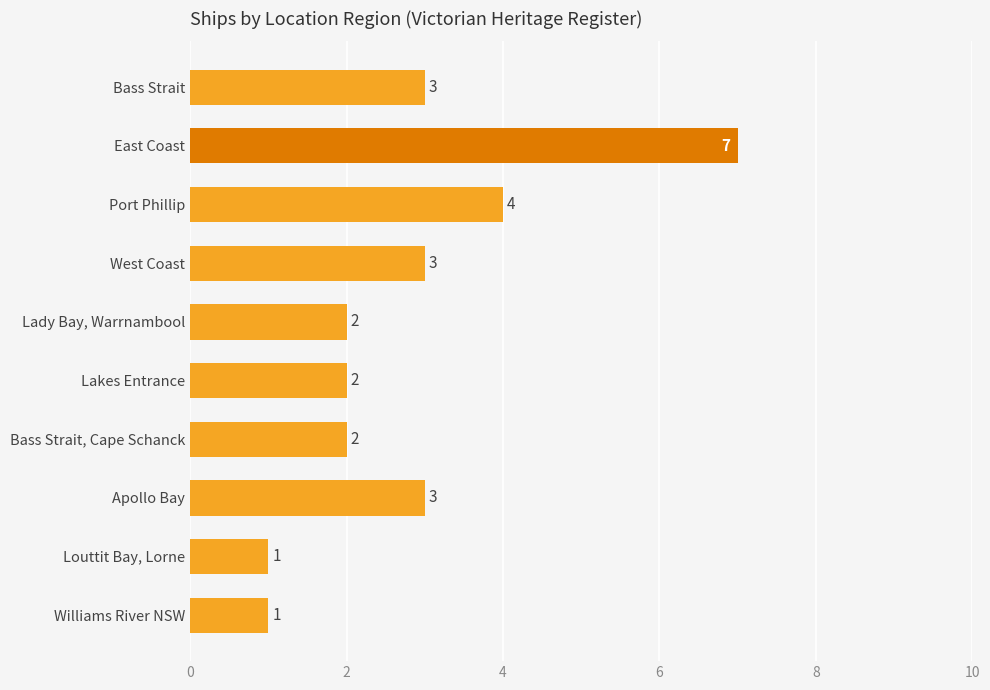

How many bars are there in total?

10